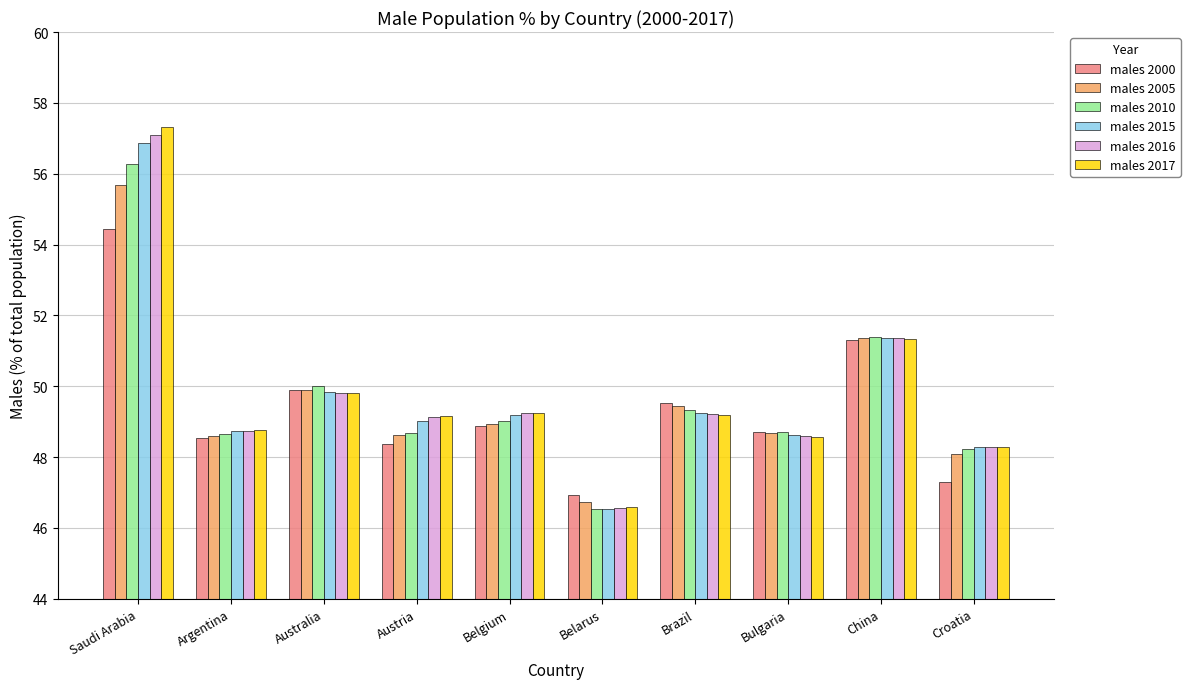

The value of males 2000 at Bulgaria is 85.7. True or false?

False